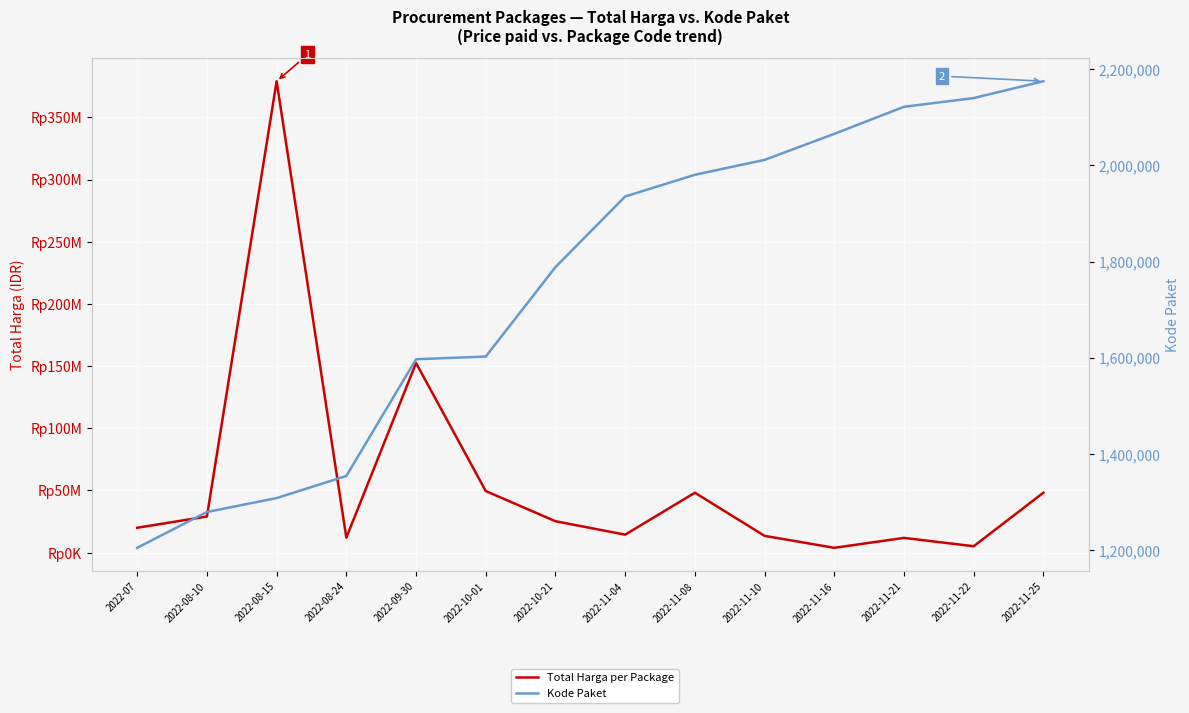

What is the sum of all Total Harga per Package values?

812020000